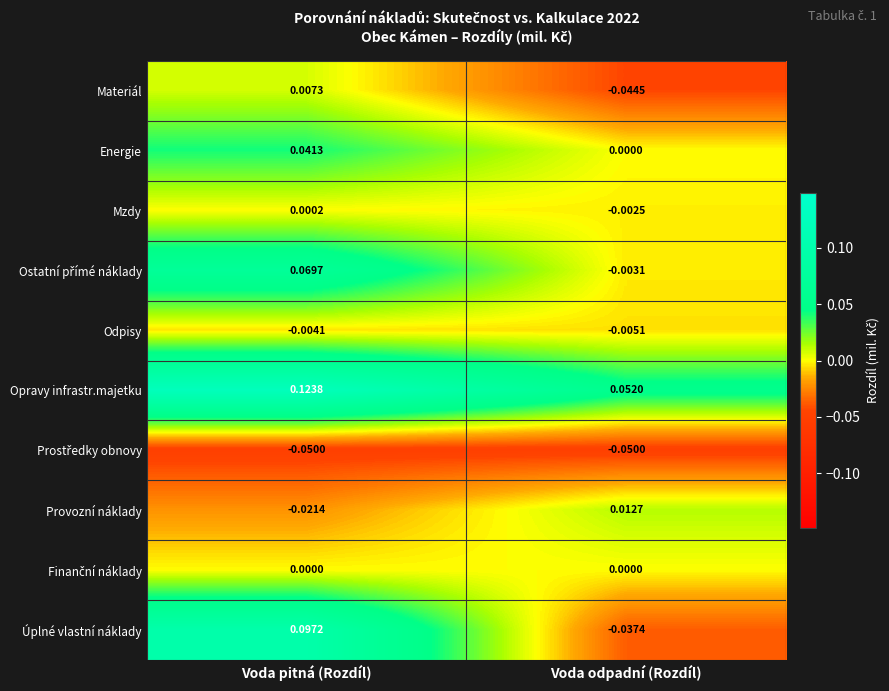

At which category is the sum across all series the highest?

Voda pitná (Rozdíl)